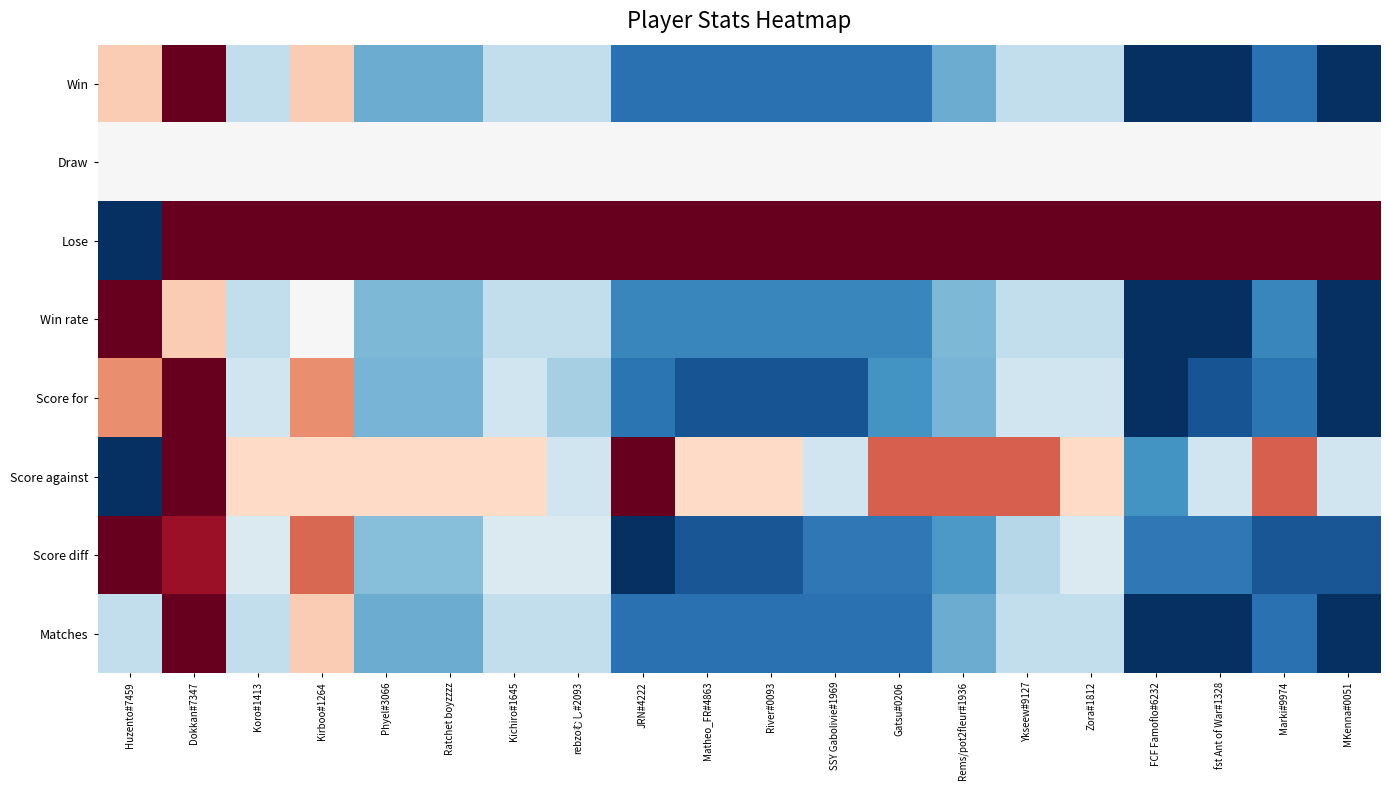

Reading right to left, extract all data points from this chart.

Win: MKenna#0051=0.0	Marki#9974=0.1	fst Ant of War#1328=0.0	FCF Famoflo#6232=0.0	Zora#1812=0.4	Ykseew#9127=0.4	Rems/pot2fleur#1936=0.2	Gatsu#0206=0.1	SSY Gabolivie#1969=0.1	River#0093=0.1	Matheo_FR#4863=0.1	JRN#4222=0.1	rebzoむし#2093=0.4	Kichiro#1645=0.4	Ratchet boyzzzz=0.2	Phyel#3066=0.2	Kirboo#1264=0.6	Koro#1413=0.4	Dokkan#7347=1.0	Huzento#7459=0.6
Draw: MKenna#0051=0.5	Marki#9974=0.5	fst Ant of War#1328=0.5	FCF Famoflo#6232=0.5	Zora#1812=0.5	Ykseew#9127=0.5	Rems/pot2fleur#1936=0.5	Gatsu#0206=0.5	SSY Gabolivie#1969=0.5	River#0093=0.5	Matheo_FR#4863=0.5	JRN#4222=0.5	rebzoむし#2093=0.5	Kichiro#1645=0.5	Ratchet boyzzzz=0.5	Phyel#3066=0.5	Kirboo#1264=0.5	Koro#1413=0.5	Dokkan#7347=0.5	Huzento#7459=0.5
Lose: MKenna#0051=1.0	Marki#9974=1.0	fst Ant of War#1328=1.0	FCF Famoflo#6232=1.0	Zora#1812=1.0	Ykseew#9127=1.0	Rems/pot2fleur#1936=1.0	Gatsu#0206=1.0	SSY Gabolivie#1969=1.0	River#0093=1.0	Matheo_FR#4863=1.0	JRN#4222=1.0	rebzoむし#2093=1.0	Kichiro#1645=1.0	Ratchet boyzzzz=1.0	Phyel#3066=1.0	Kirboo#1264=1.0	Koro#1413=1.0	Dokkan#7347=1.0	Huzento#7459=0.0
Win rate: MKenna#0051=0.0	Marki#9974=0.2	fst Ant of War#1328=0.0	FCF Famoflo#6232=0.0	Zora#1812=0.4	Ykseew#9127=0.4	Rems/pot2fleur#1936=0.3	Gatsu#0206=0.2	SSY Gabolivie#1969=0.2	River#0093=0.2	Matheo_FR#4863=0.2	JRN#4222=0.2	rebzoむし#2093=0.4	Kichiro#1645=0.4	Ratchet boyzzzz=0.3	Phyel#3066=0.3	Kirboo#1264=0.5	Koro#1413=0.4	Dokkan#7347=0.6	Huzento#7459=1.0
Score for: MKenna#0051=0.0	Marki#9974=0.1	fst Ant of War#1328=0.1	FCF Famoflo#6232=0.0	Zora#1812=0.4	Ykseew#9127=0.4	Rems/pot2fleur#1936=0.3	Gatsu#0206=0.2	SSY Gabolivie#1969=0.1	River#0093=0.1	Matheo_FR#4863=0.1	JRN#4222=0.1	rebzoむし#2093=0.3	Kichiro#1645=0.4	Ratchet boyzzzz=0.3	Phyel#3066=0.3	Kirboo#1264=0.7	Koro#1413=0.4	Dokkan#7347=1.0	Huzento#7459=0.7
Score against: MKenna#0051=0.4	Marki#9974=0.8	fst Ant of War#1328=0.4	FCF Famoflo#6232=0.2	Zora#1812=0.6	Ykseew#9127=0.8	Rems/pot2fleur#1936=0.8	Gatsu#0206=0.8	SSY Gabolivie#1969=0.4	River#0093=0.6	Matheo_FR#4863=0.6	JRN#4222=1.0	rebzoむし#2093=0.4	Kichiro#1645=0.6	Ratchet boyzzzz=0.6	Phyel#3066=0.6	Kirboo#1264=0.6	Koro#1413=0.6	Dokkan#7347=1.0	Huzento#7459=0.0
Score diff: MKenna#0051=0.1	Marki#9974=0.1	fst Ant of War#1328=0.1	FCF Famoflo#6232=0.1	Zora#1812=0.4	Ykseew#9127=0.4	Rems/pot2fleur#1936=0.2	Gatsu#0206=0.1	SSY Gabolivie#1969=0.1	River#0093=0.1	Matheo_FR#4863=0.1	JRN#4222=0.0	rebzoむし#2093=0.4	Kichiro#1645=0.4	Ratchet boyzzzz=0.3	Phyel#3066=0.3	Kirboo#1264=0.8	Koro#1413=0.4	Dokkan#7347=0.9	Huzento#7459=1.0
Matches: MKenna#0051=0.0	Marki#9974=0.1	fst Ant of War#1328=0.0	FCF Famoflo#6232=0.0	Zora#1812=0.4	Ykseew#9127=0.4	Rems/pot2fleur#1936=0.2	Gatsu#0206=0.1	SSY Gabolivie#1969=0.1	River#0093=0.1	Matheo_FR#4863=0.1	JRN#4222=0.1	rebzoむし#2093=0.4	Kichiro#1645=0.4	Ratchet boyzzzz=0.2	Phyel#3066=0.2	Kirboo#1264=0.6	Koro#1413=0.4	Dokkan#7347=1.0	Huzento#7459=0.4